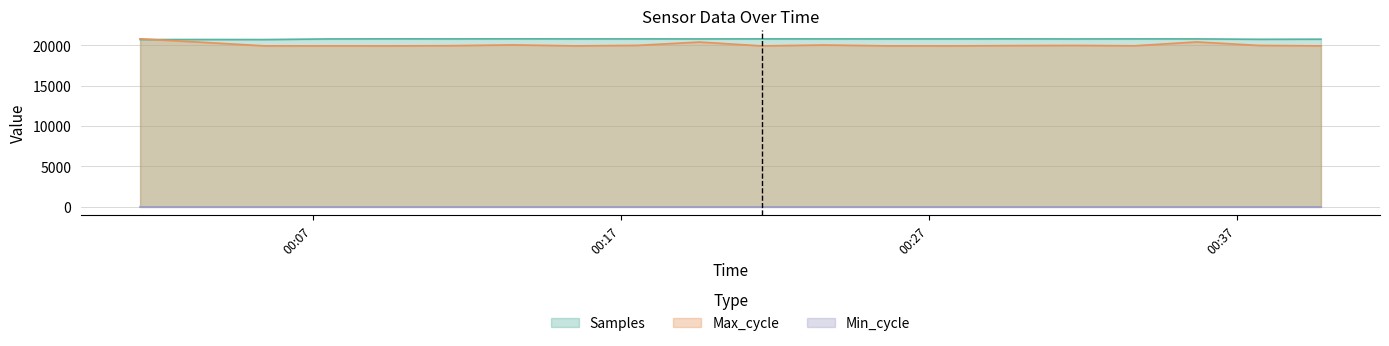

Which category has the highest value across all series?

2022/02/17 00:09:28